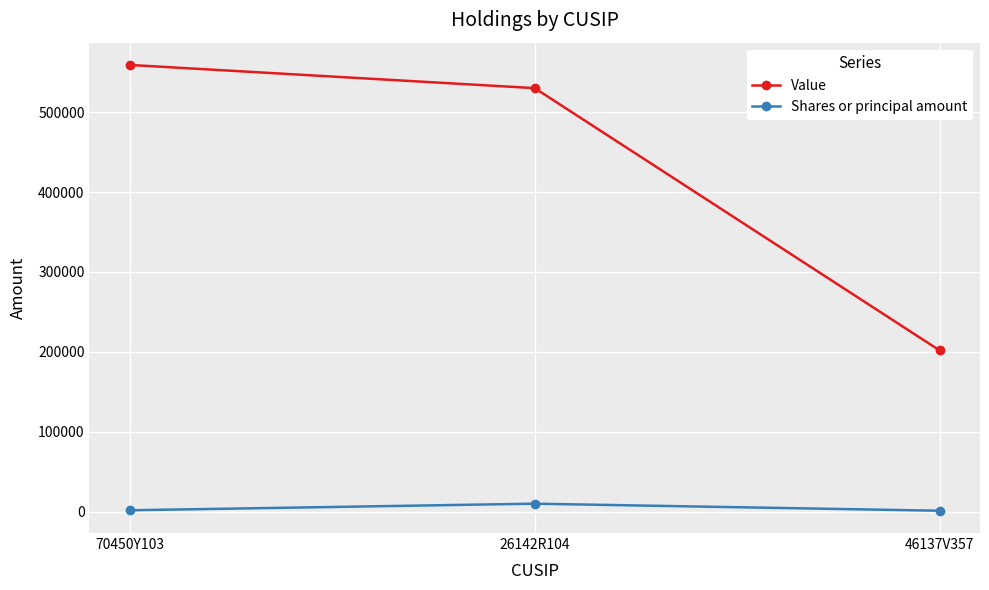

The value of Shares or principal amount at 46137V357 is 1343. True or false?

True